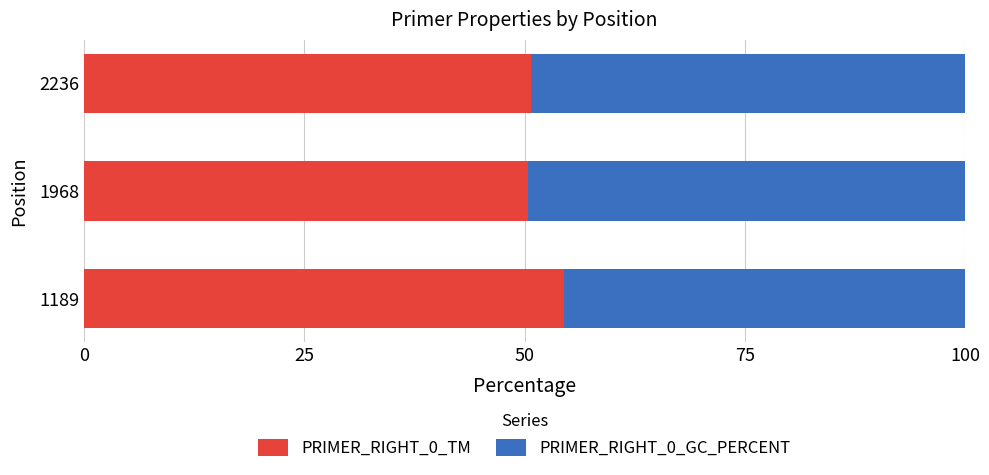

The PRIMER_RIGHT_0_TM series shows 30.5 at 1189. True or false?

False